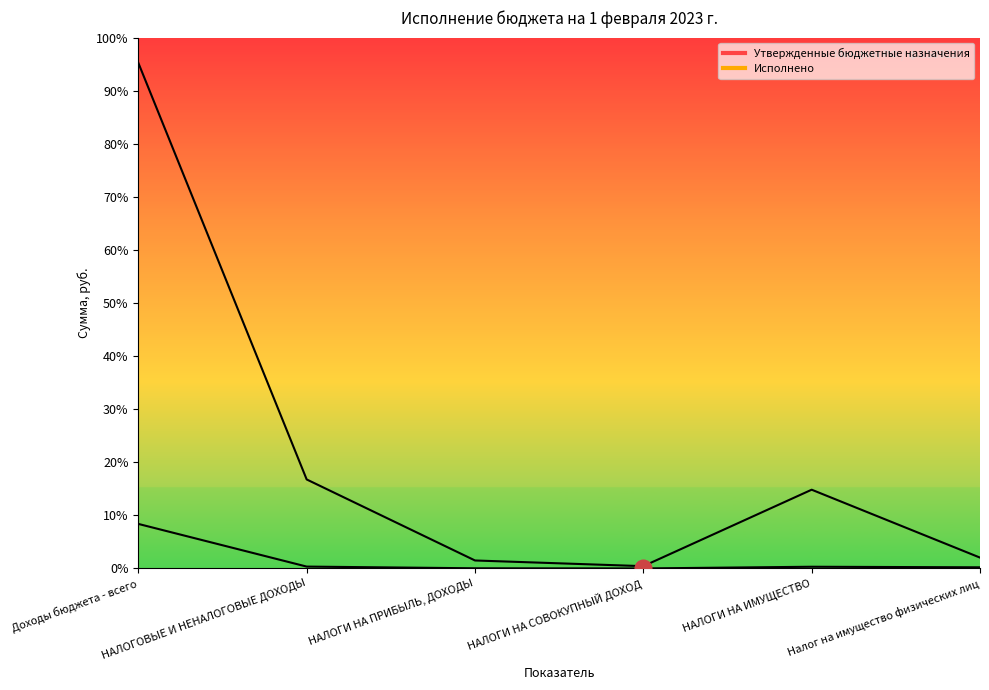

What is the total value across all series at НАЛОГИ НА СОВОКУПНЫЙ ДОХОД?

30998.0